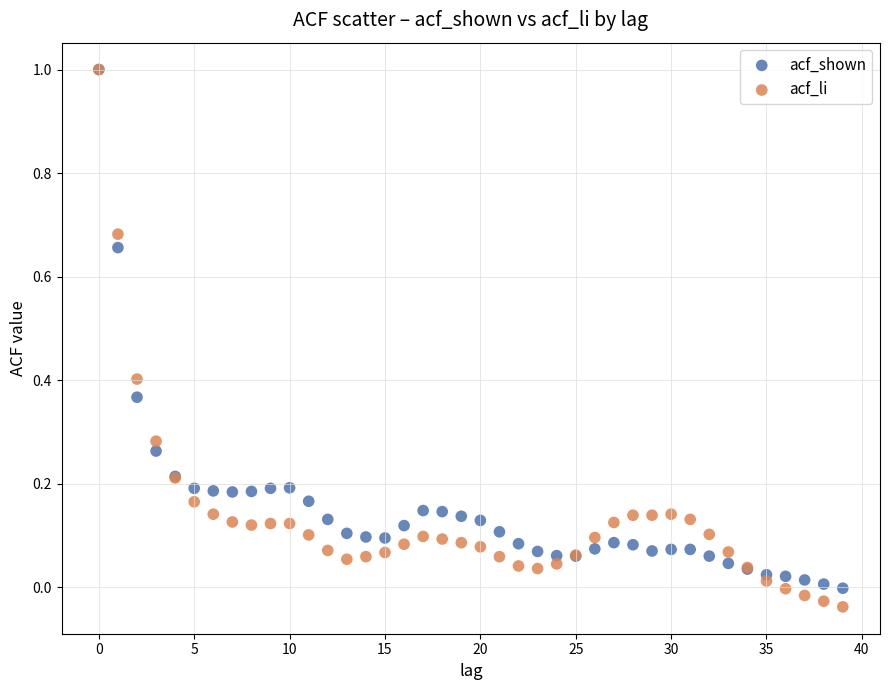

Which series contains the lowest Y value?

acf_li